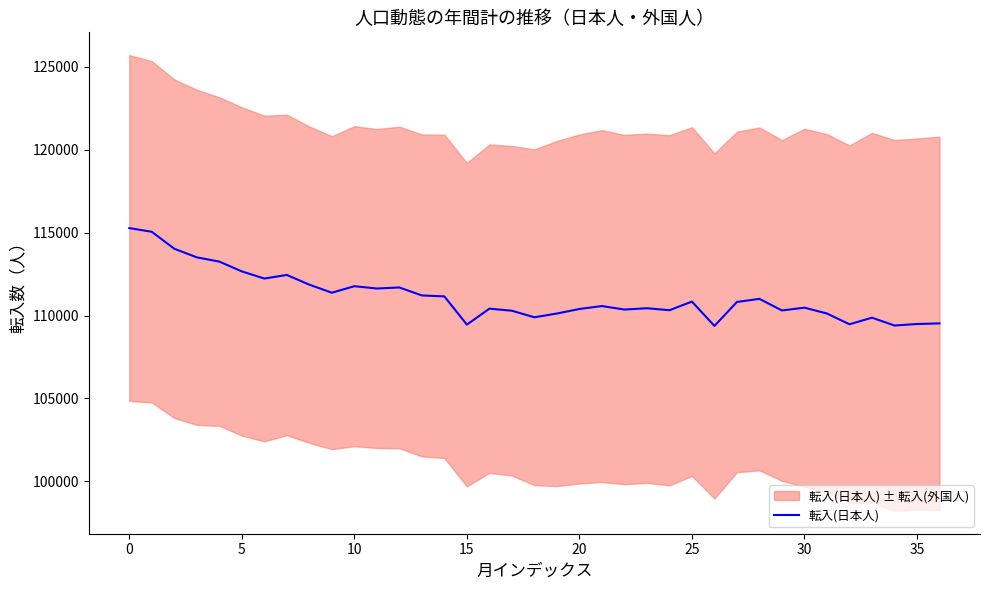

How many data points are less than 110573?

18